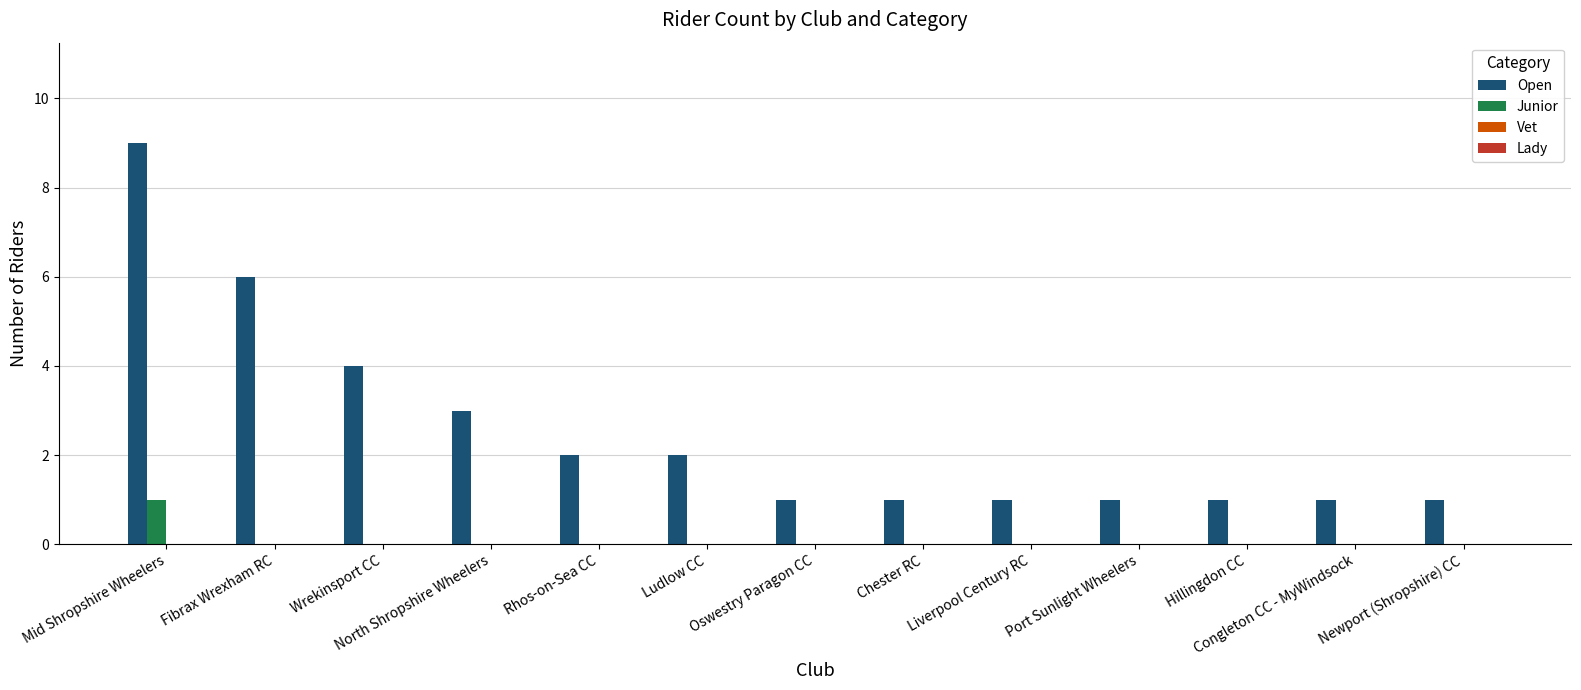

What is the total value across all series at Fibrax Wrexham RC?

6